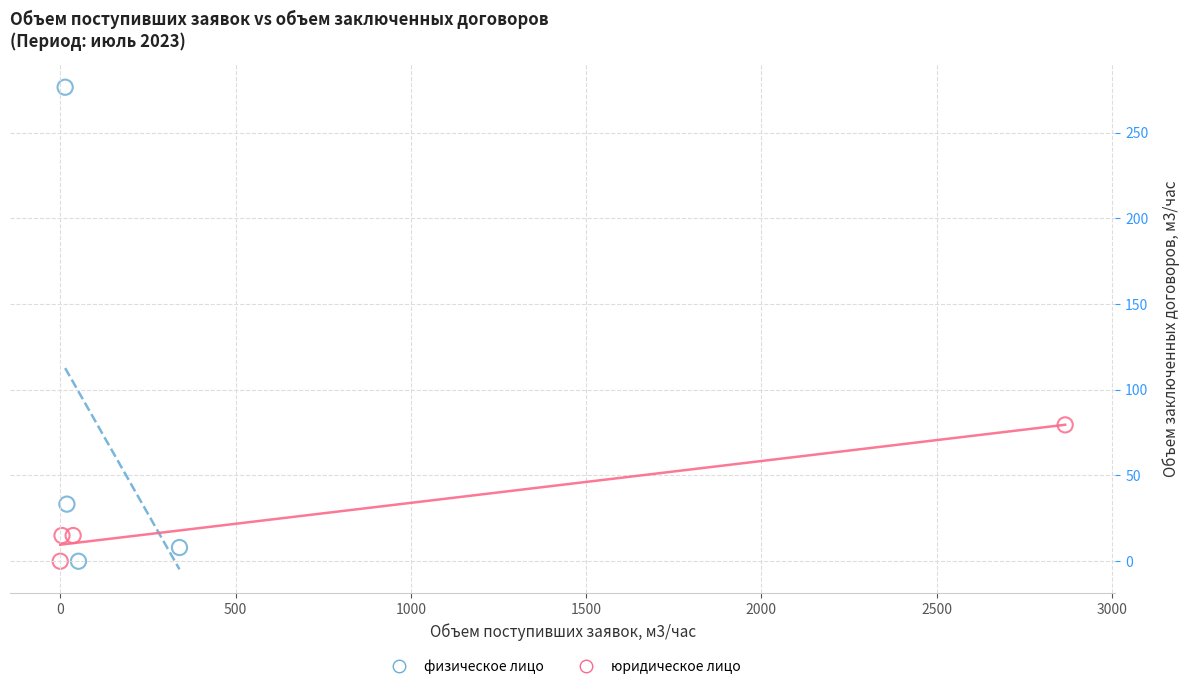

Which series has the widest spread of Y values?

физическое лицо